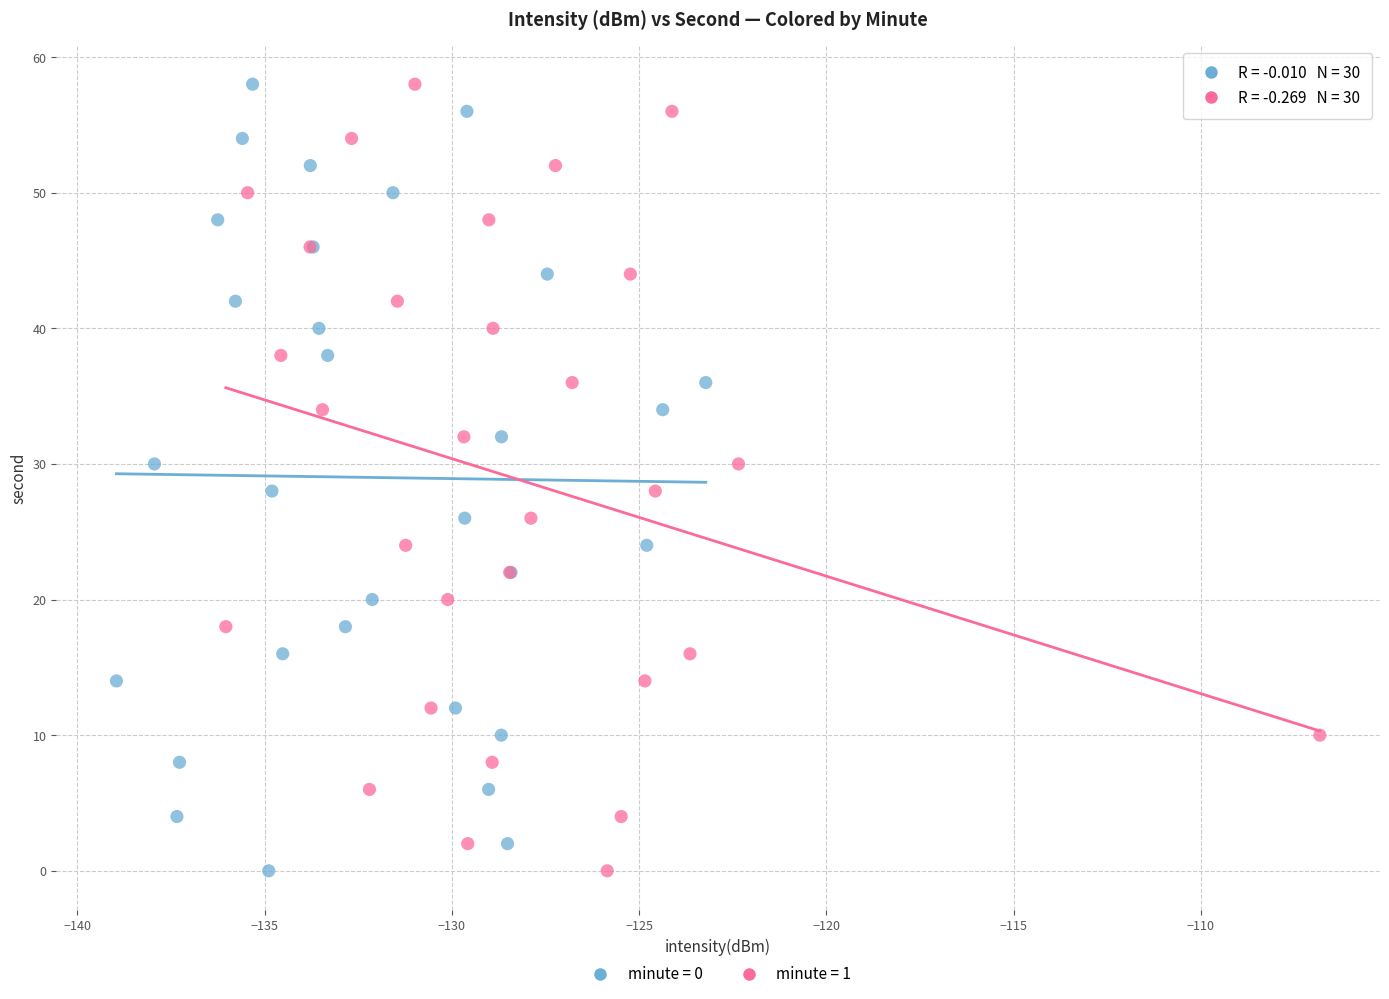

What are all the series names shown in the legend?

minute = 0, minute = 1